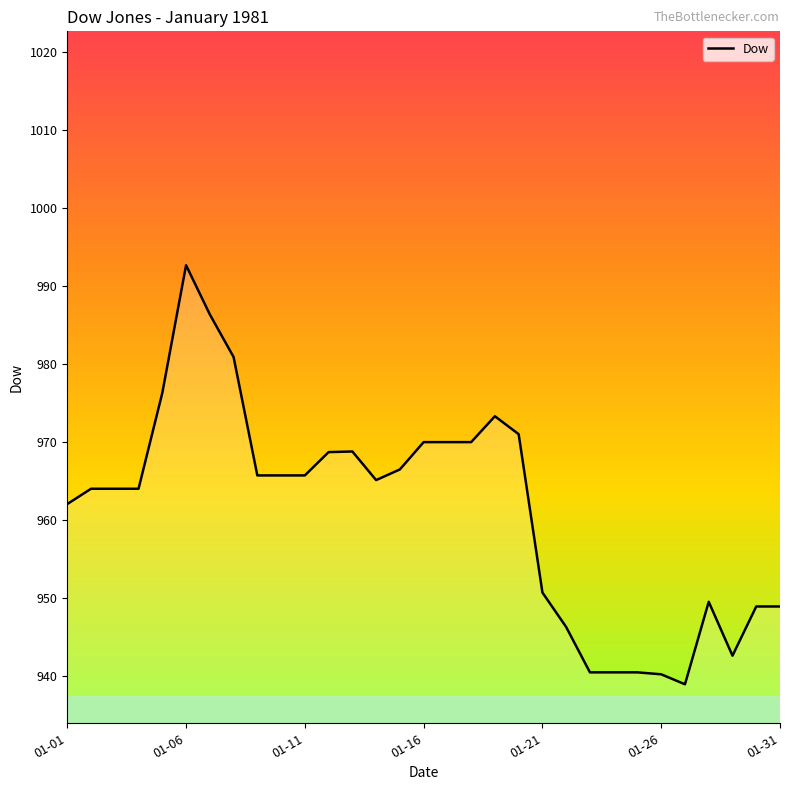

What is the smallest value displayed?

938.9